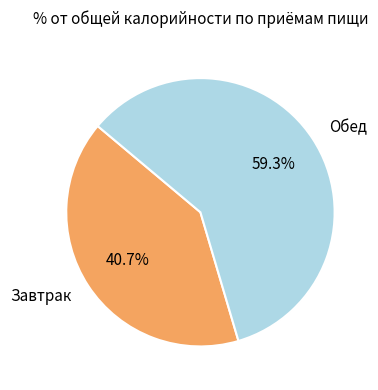

What is the ratio of the value at Завтрак to the value at Обед?

0.7